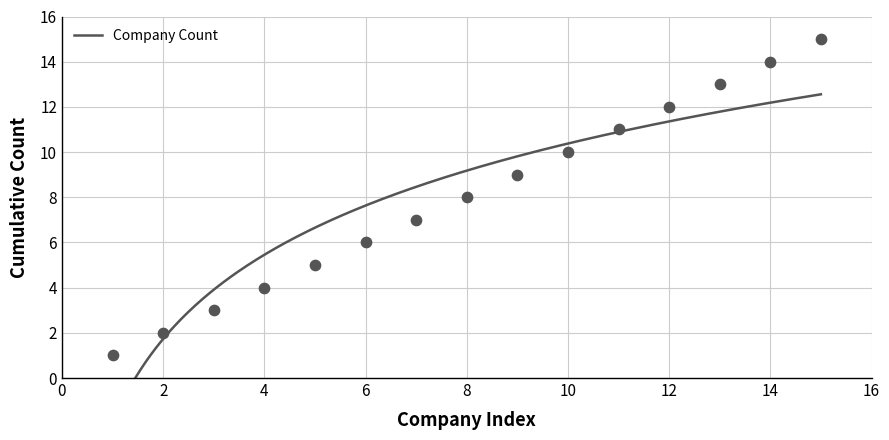

What is the change in value from 3 to 13?

+10